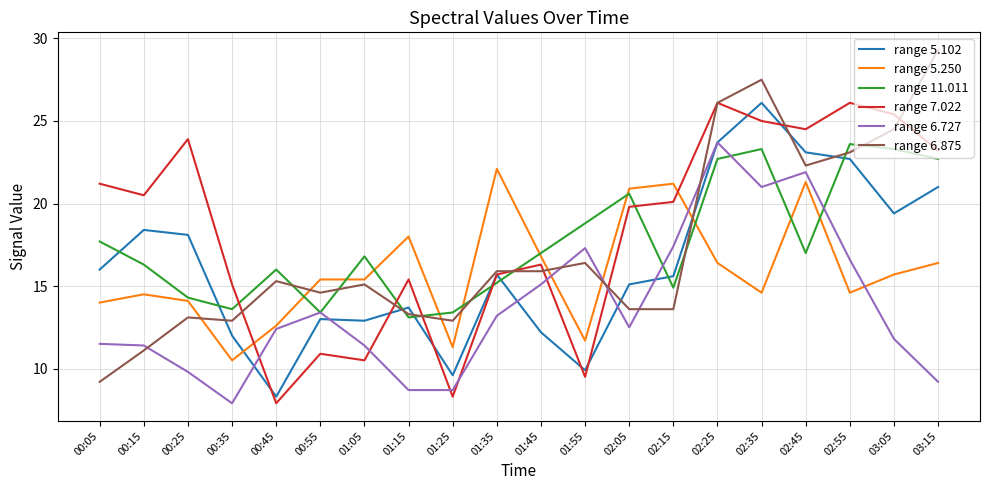

What is the spread (max minus min) of values at 01:55?

9.3